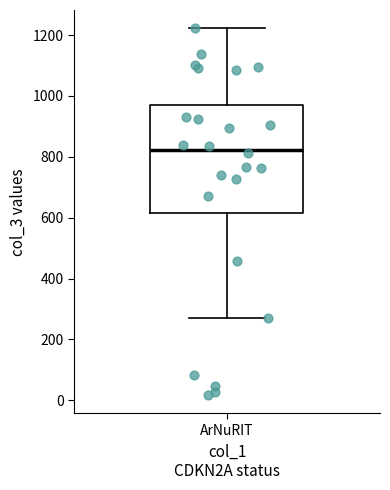

Read this box plot against the y-axis: the position of the median line, the range covered by the box, and the ends of both whiskers. The values are not printed on the chart, so give them approximately, as read against the axis.

median 820, box 620 to 960, whiskers 280 to 1220